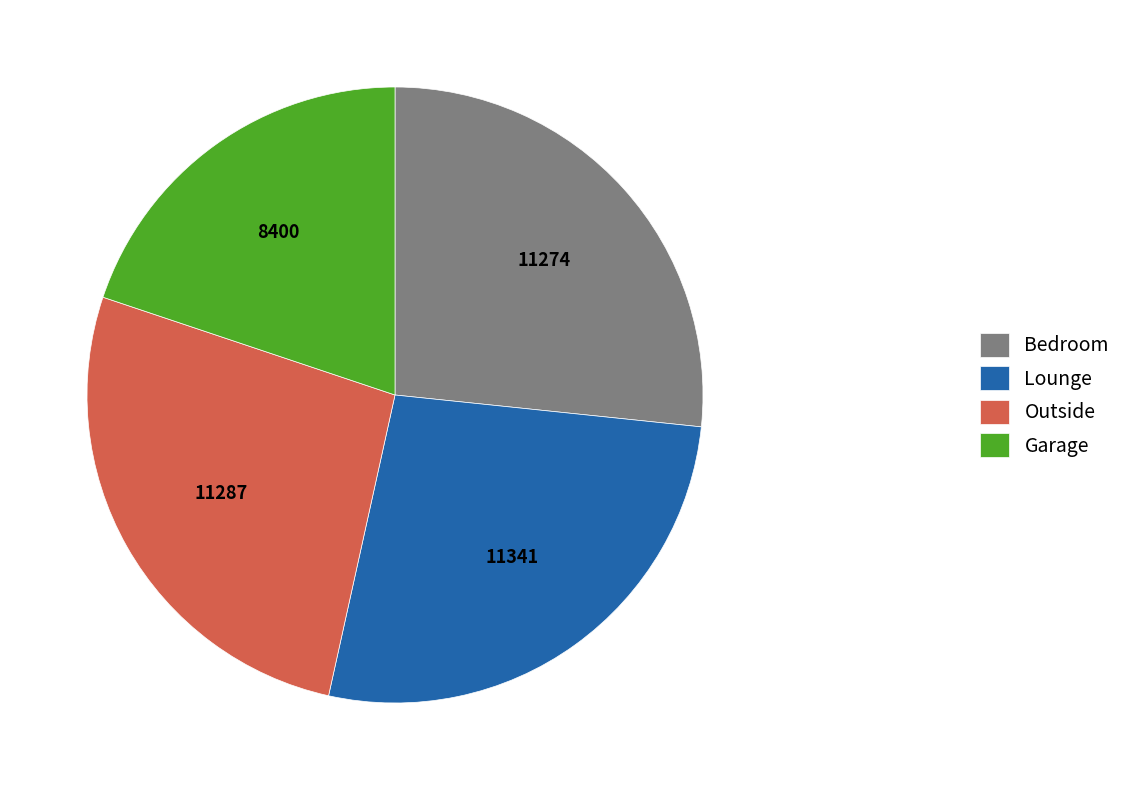

Is there any slice that represents more than half of the pie?

No